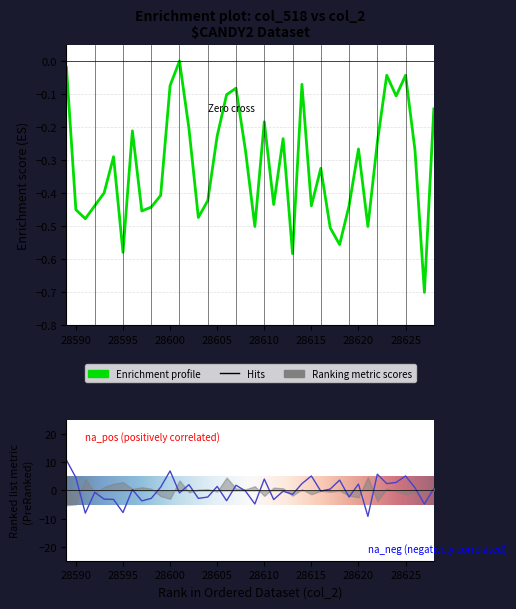

How many categories are shown in the chart?

40